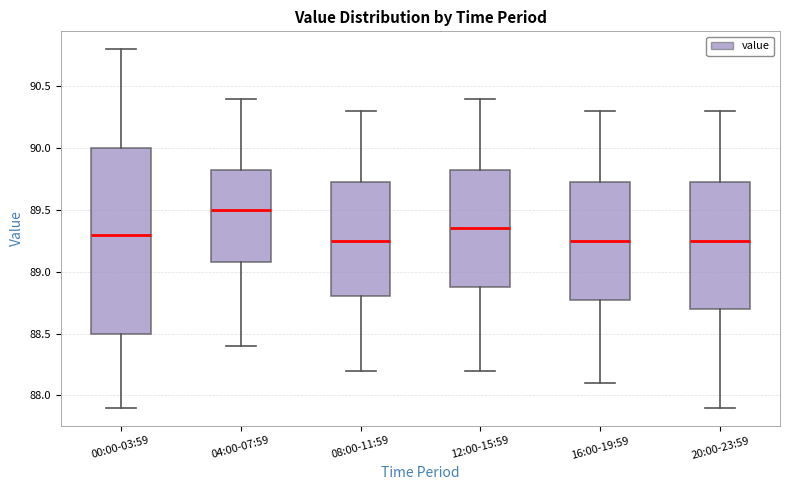

Which box's median line is the highest?

04:00-07:59